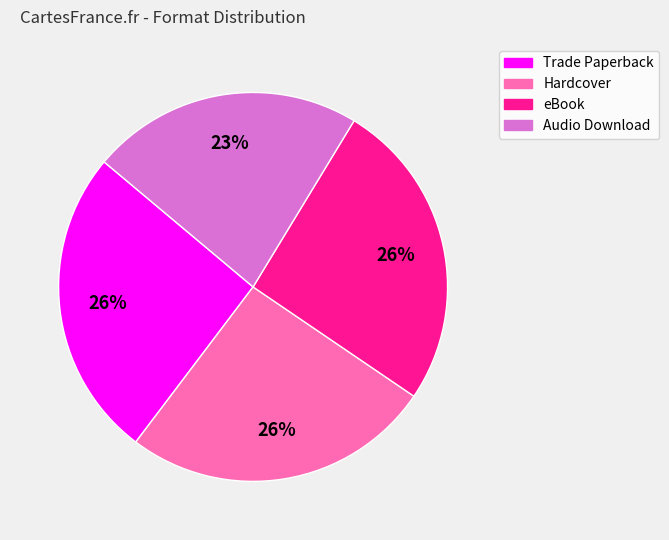

What is the ratio of the value at Hardcover to the value at Audio Download?

1.1